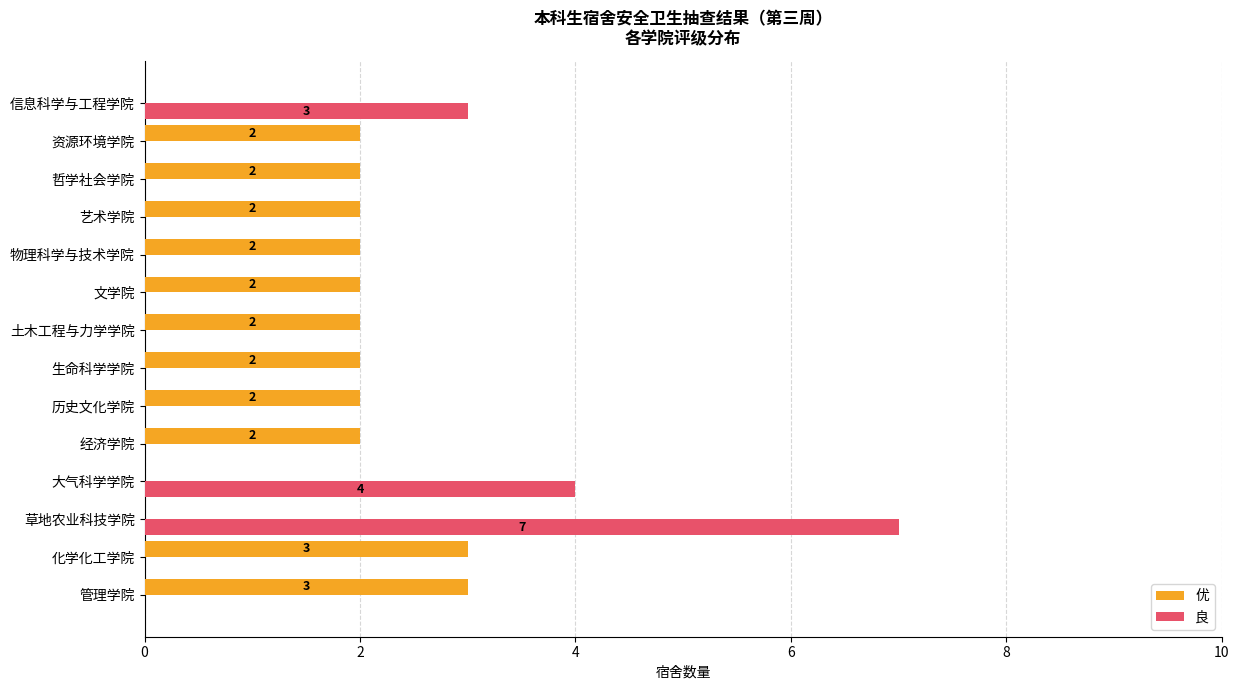

The value of 良 at 资源环境学院 is -4. True or false?

False